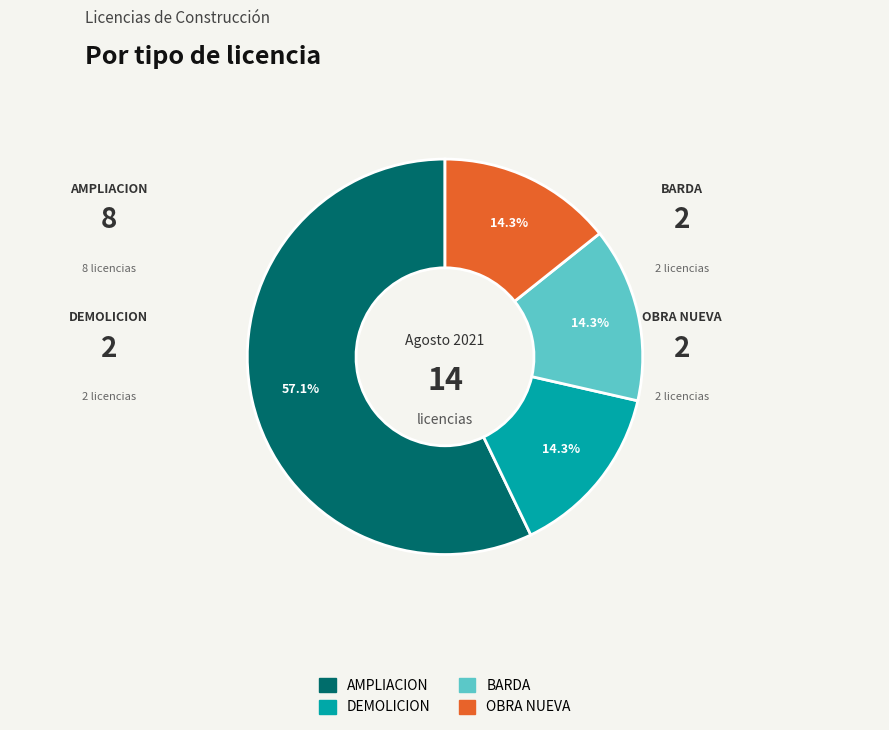

Which category has the biggest portion of the pie?

AMPLIACION